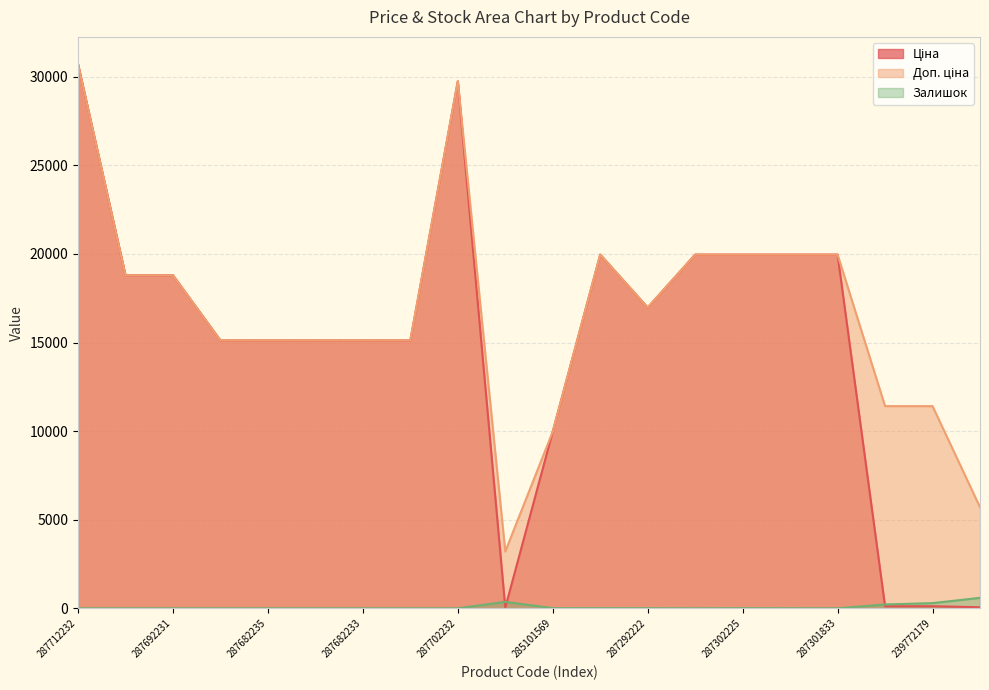

At 287692233, list the series in order from smallest to largest.

Залишок, Ціна, Доп. ціна